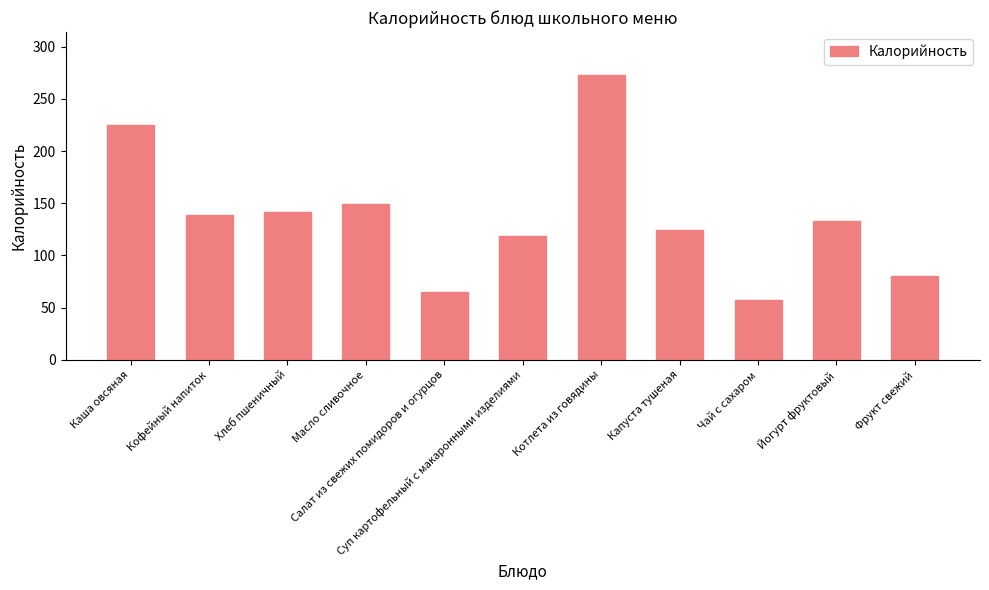

What is the label of the 6th bar from the left?

Суп картофельный с макаронными изделиями